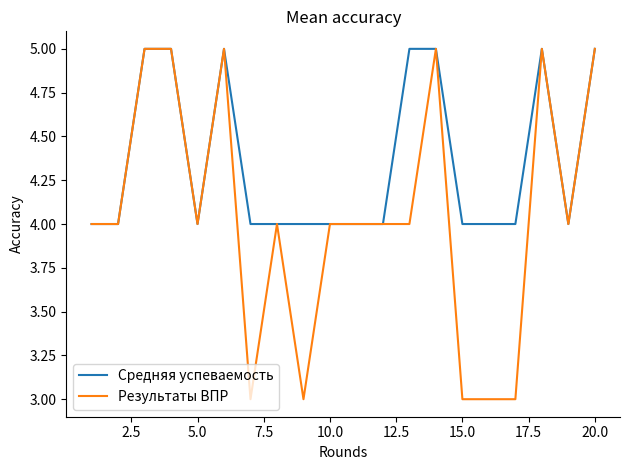

Rank the series by their average value, from highest to lowest.

Средняя успеваемость, Результаты ВПР